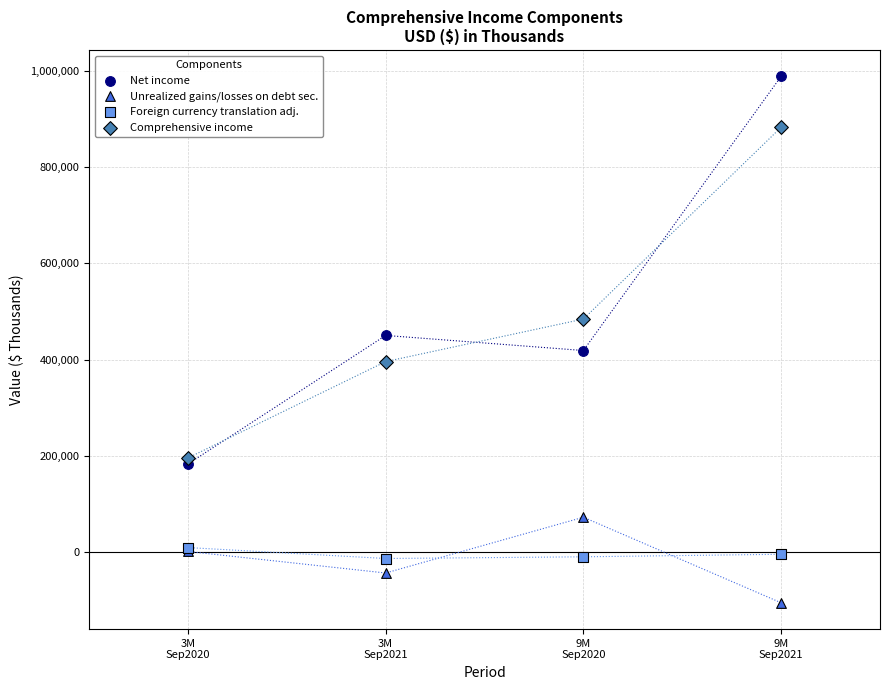

In the Net income series, what Y value is closest to 585961?

450465